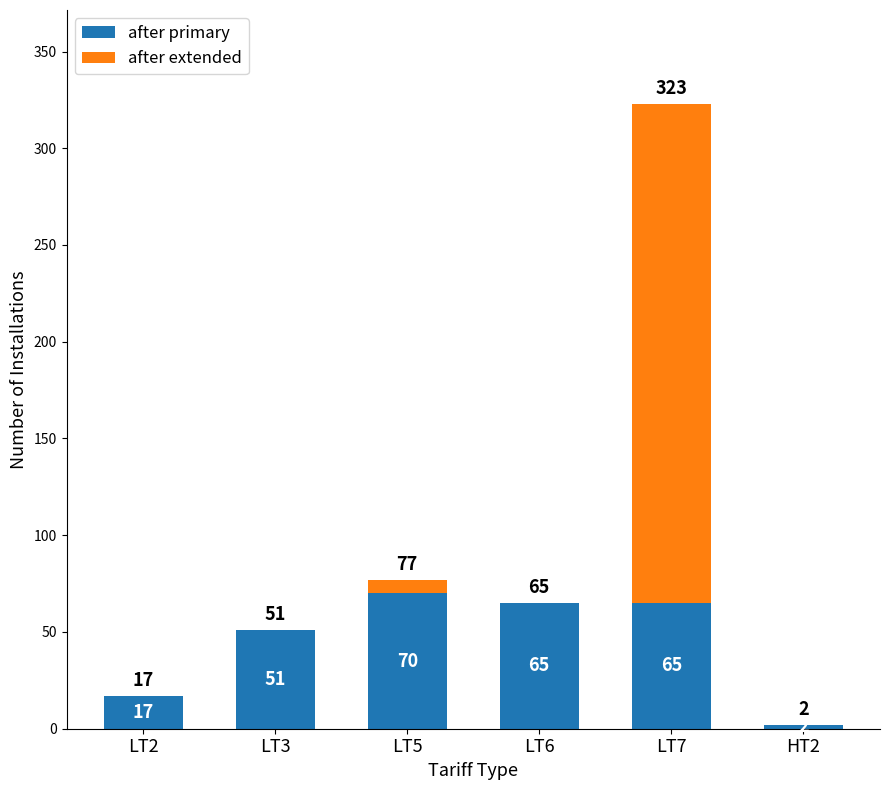

At which label does after primary reach its peak?

LT5